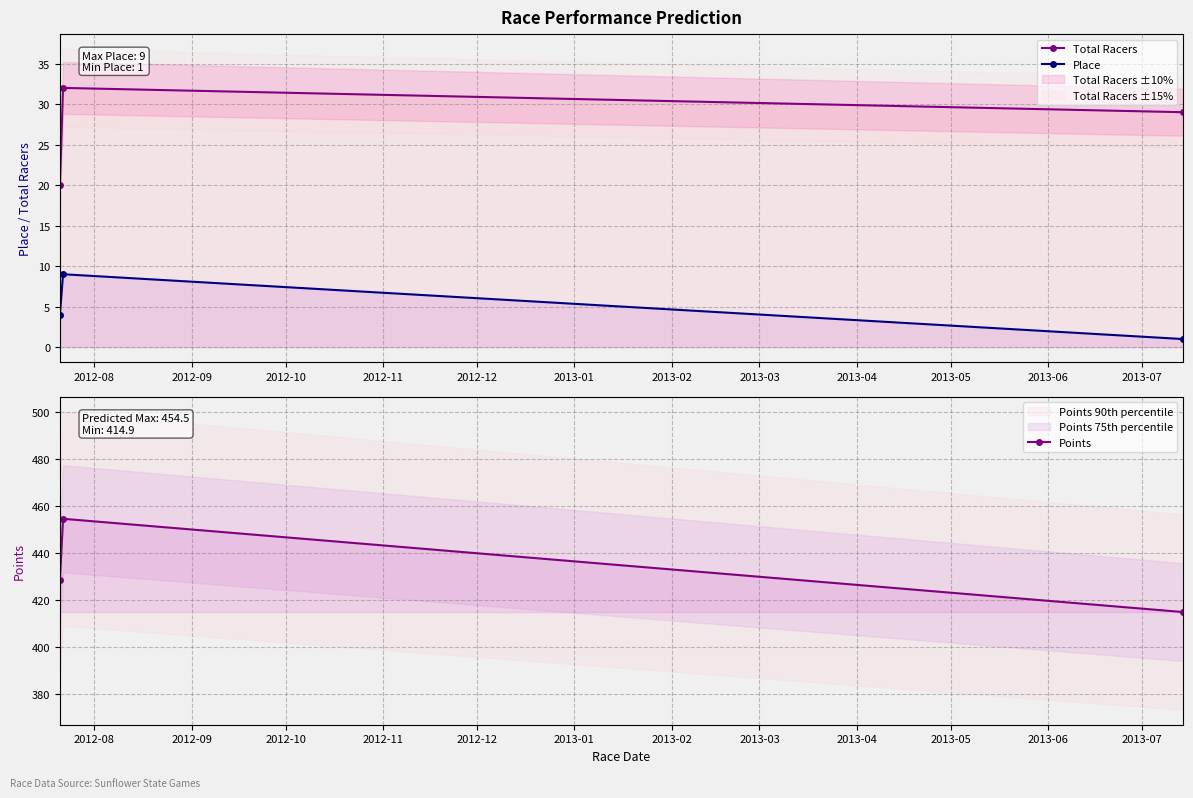

Reading left to right, list all the values displayed in this chart.

Total Racers: 20.0	32.0	29.0
Place: 4.0	9.0	1.0
Points: 428.5	454.5	414.9